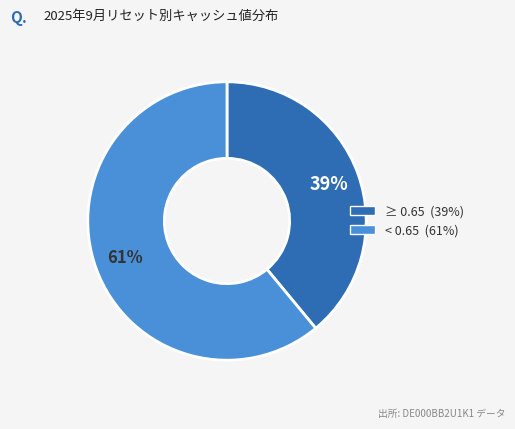

Does any single category account for the majority?

Yes